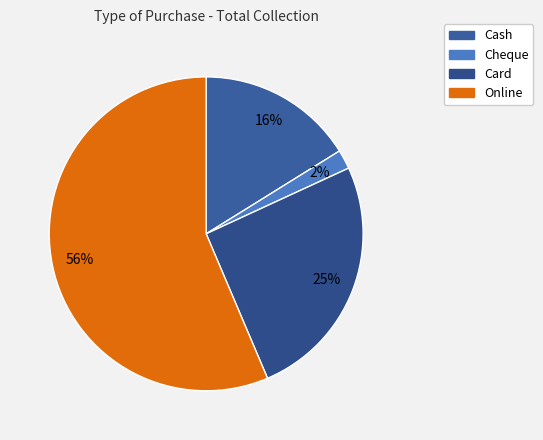

What is the change in value from Cash to Cheque?

-322500